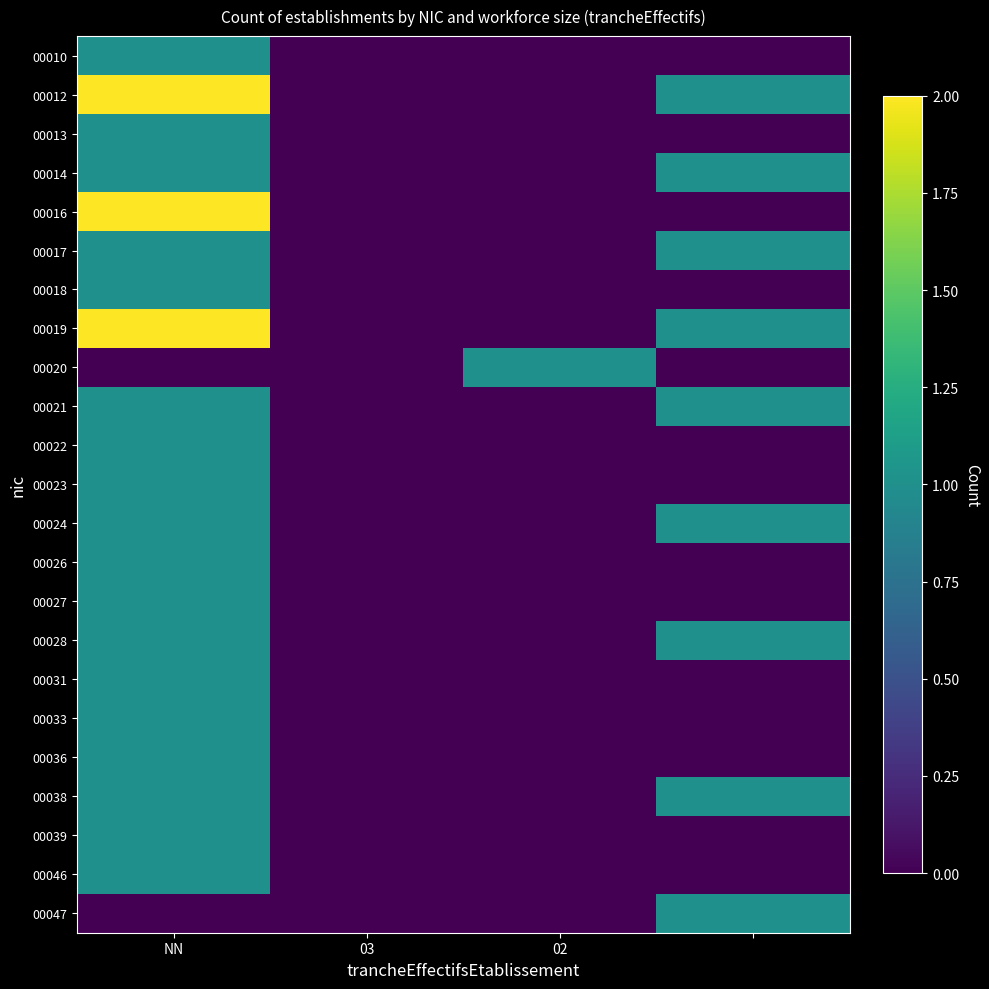

How many data points does each series have?

4